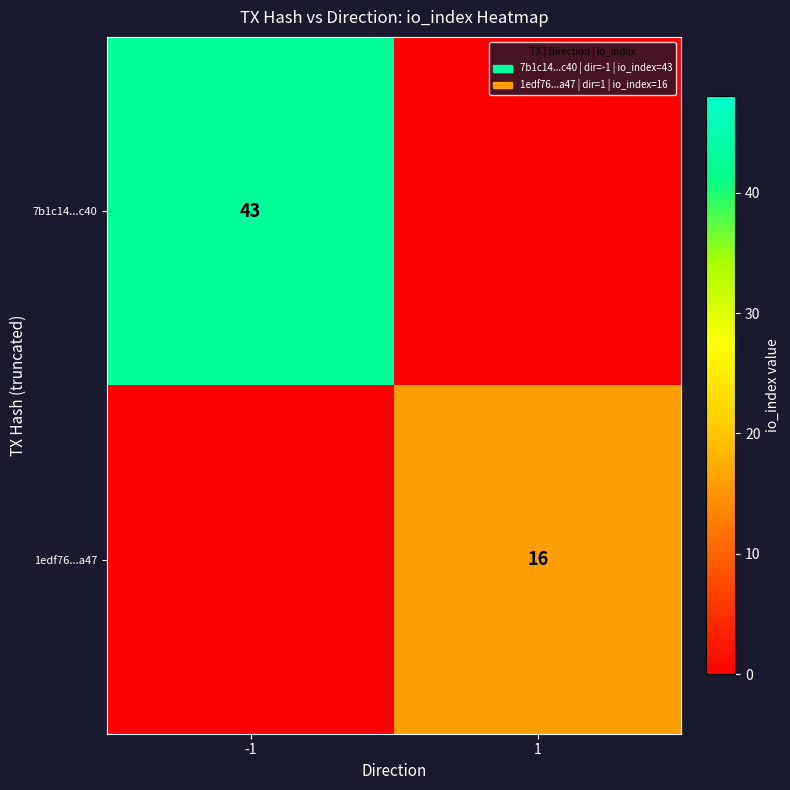

At which category is the sum across all series the highest?

-1